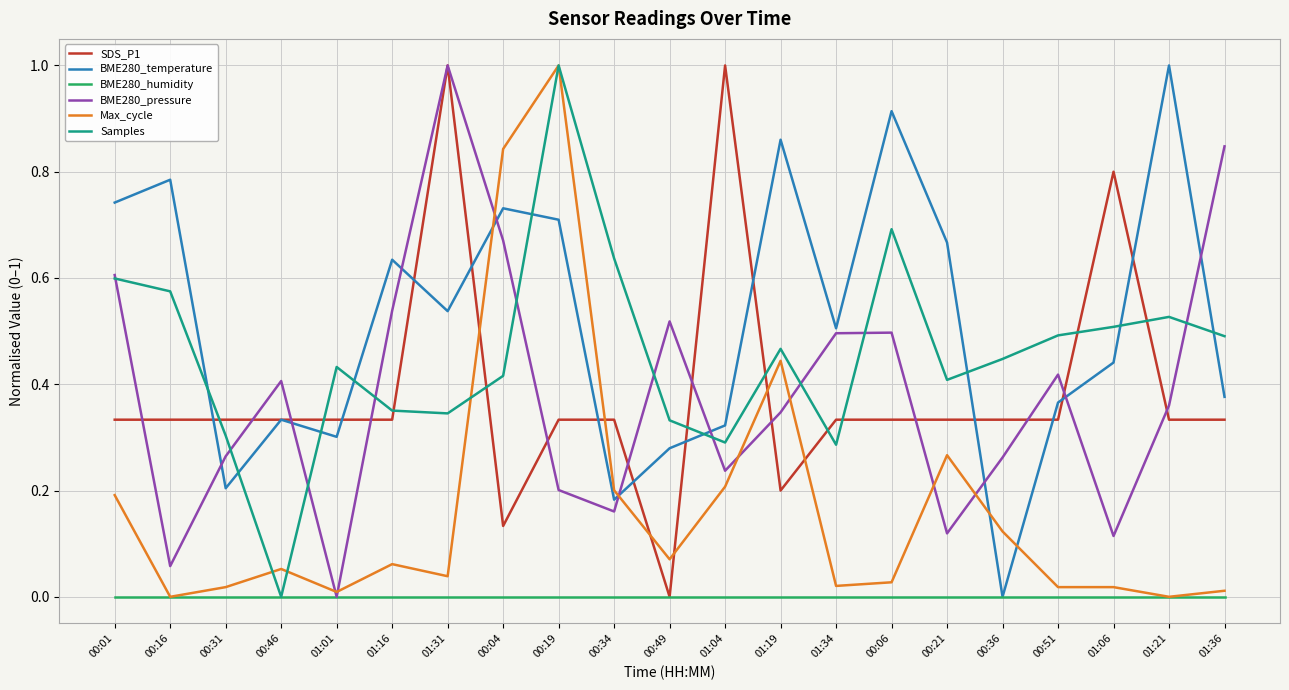

What are all the series names shown in the legend?

SDS_P1, BME280_temperature, BME280_humidity, BME280_pressure, Max_cycle, Samples